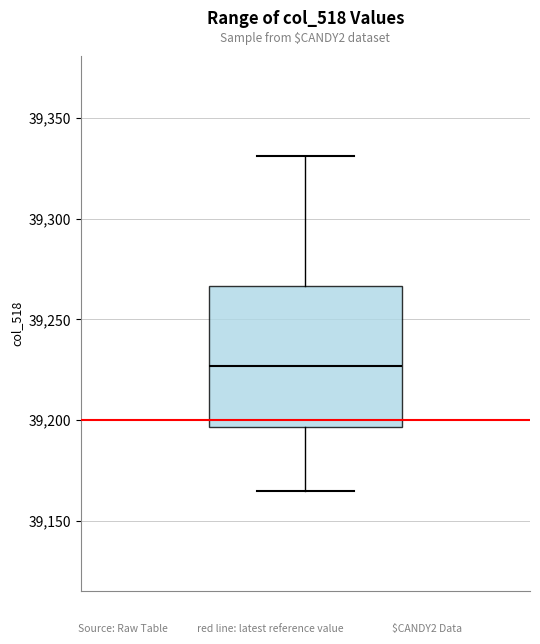

Where does the lower whisker of the box end on the y-axis? The values are not printed on the chart, so give them approximately, as read against the axis.

39165